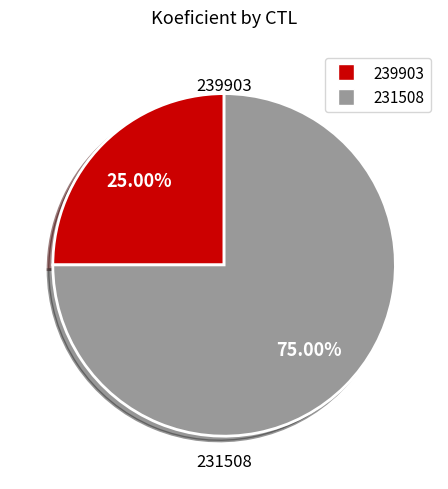

To the nearest percent, what is the difference between the largest and smallest slice percentages?

50%